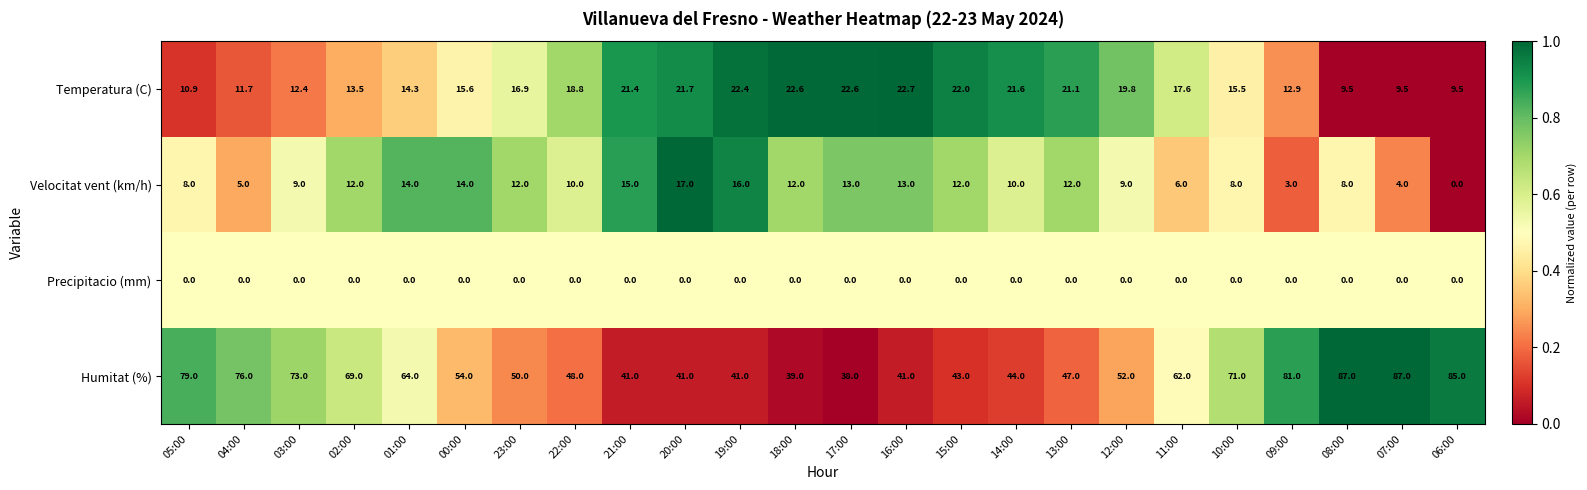

At which category is the sum across all series the highest?

08:00